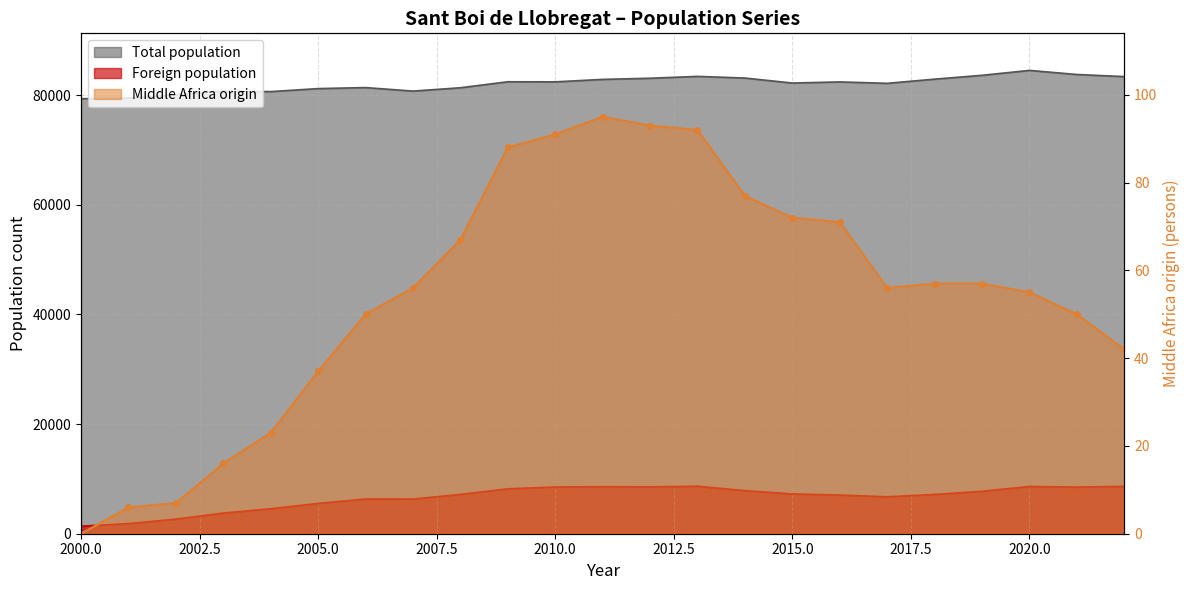

How many series are shown in this chart?

3